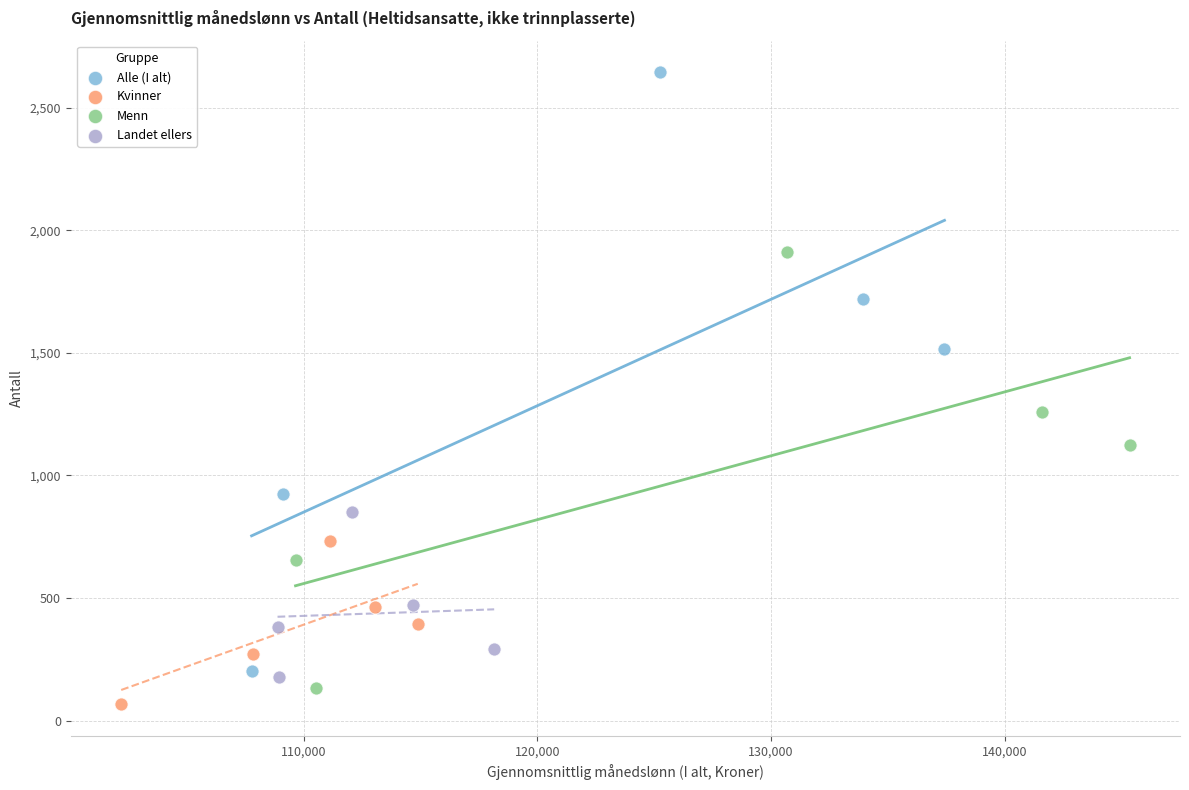

Which series has the widest spread of Y values?

Alle (I alt)